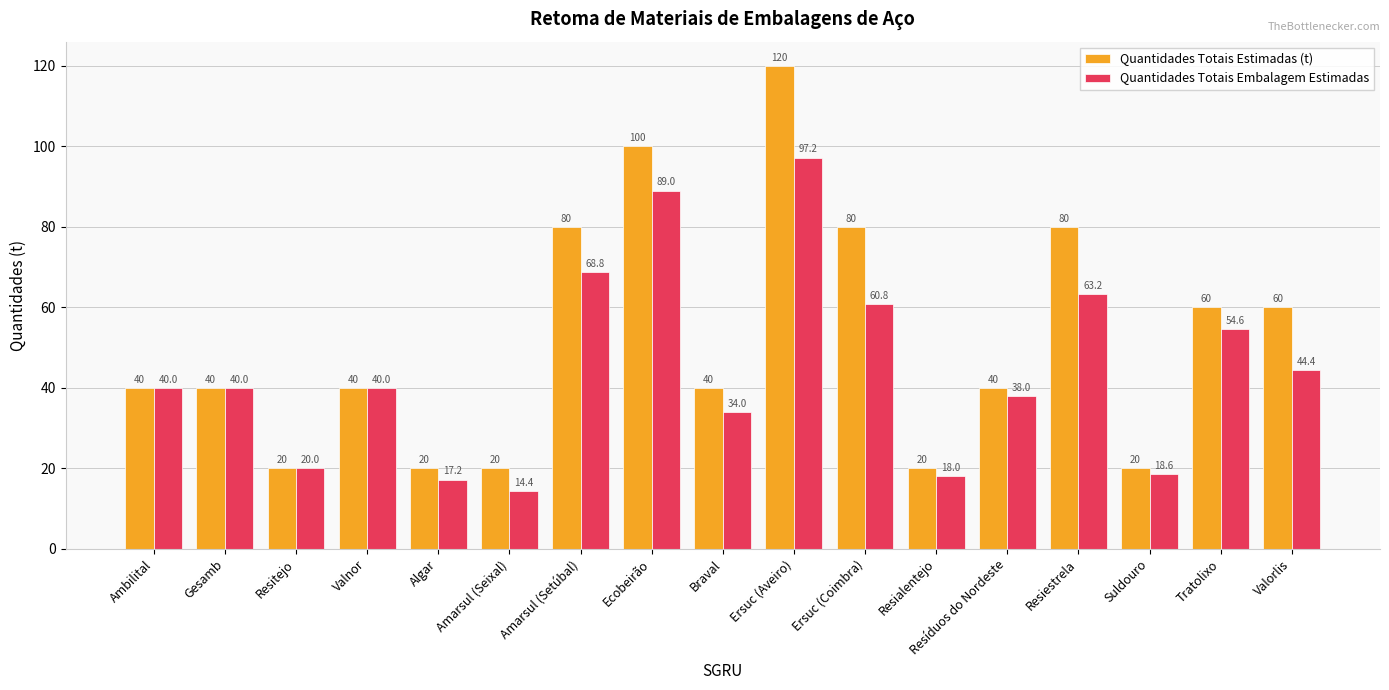

Rank the series at Resialentejo from lowest to highest value.

Quantidades Totais Embalagem Estimadas, Quantidades Totais Estimadas (t)